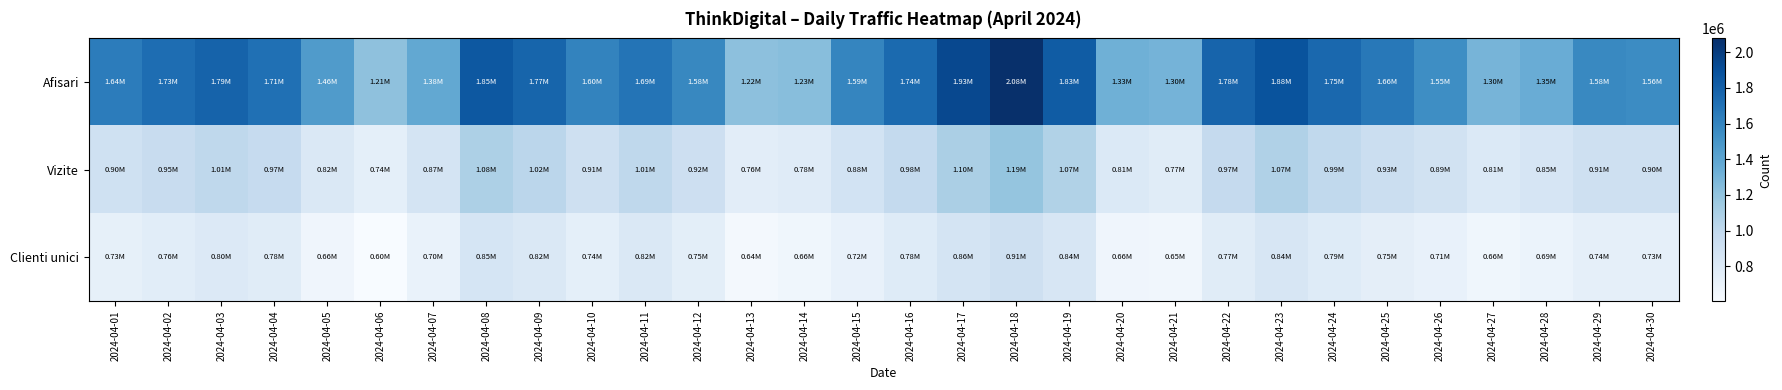

Rank the series by their average value, from lowest to highest.

Clienti unici, Vizite, Afisari